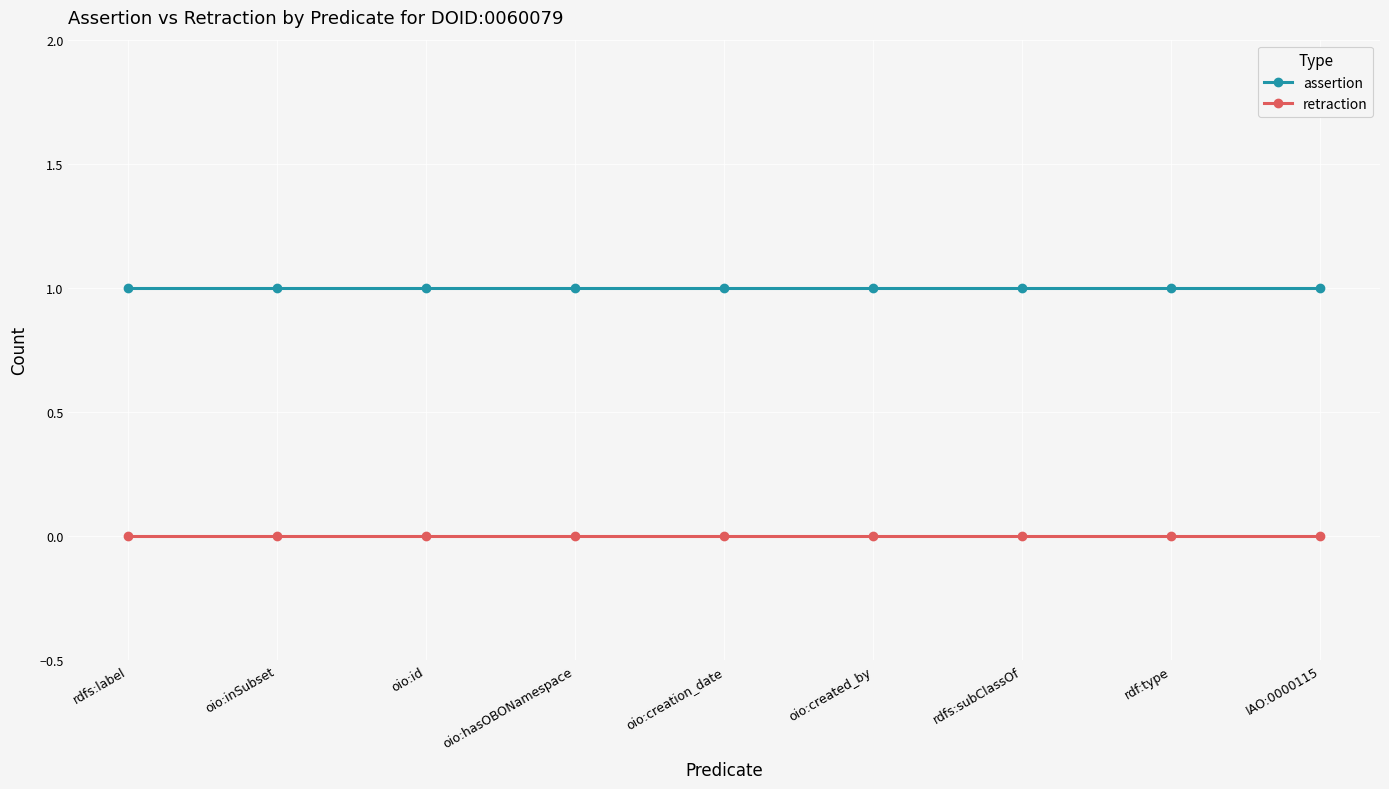

True or false: assertion has a value of 2 at rdfs:subClassOf.

False